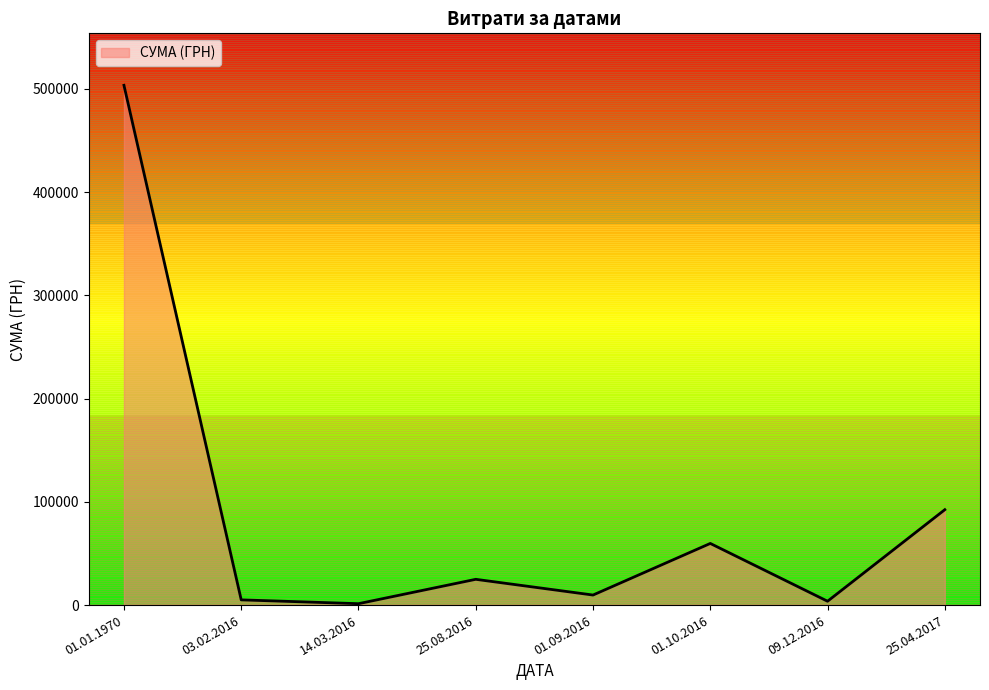

What is the minimum value shown in the chart?

1356.0